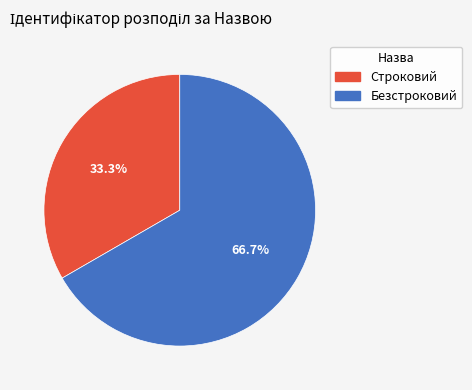

Approximately how many times larger is the value at Строковий compared to Безстроковий?

0.5